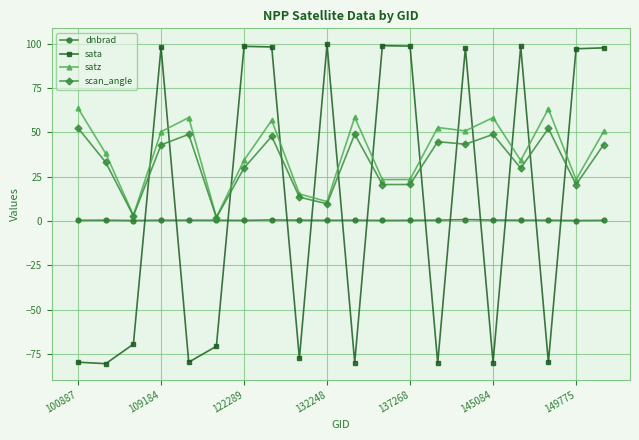

What is the value of the scan_angle point at the 20th from the left?

43.1